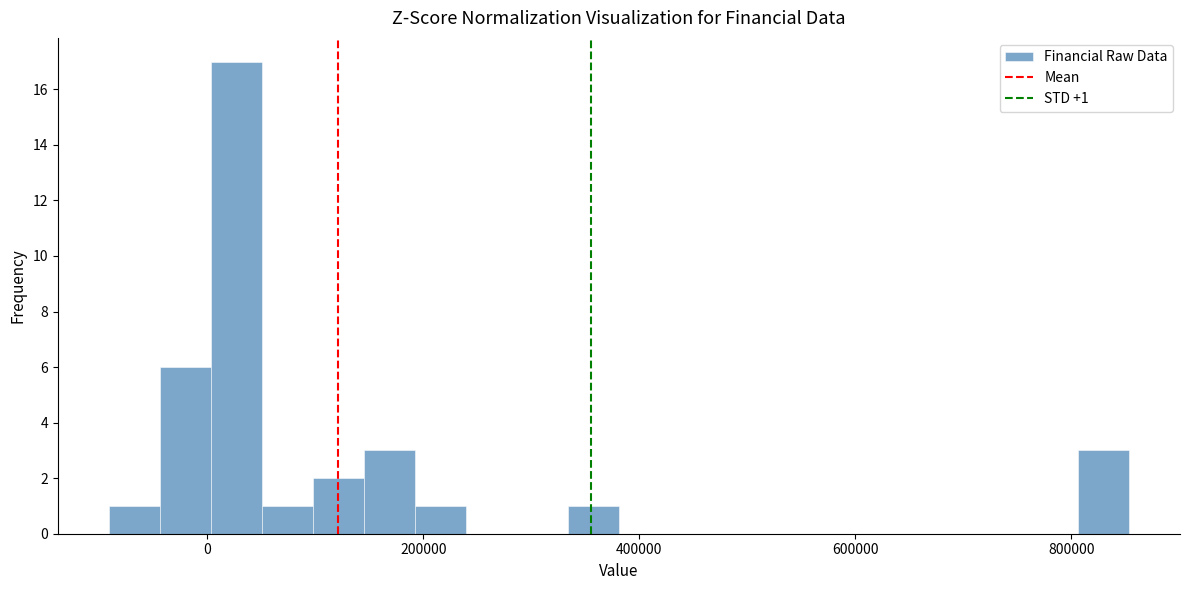

Read against the x-axis, roughly where is the centre of the tallest bar?

20000